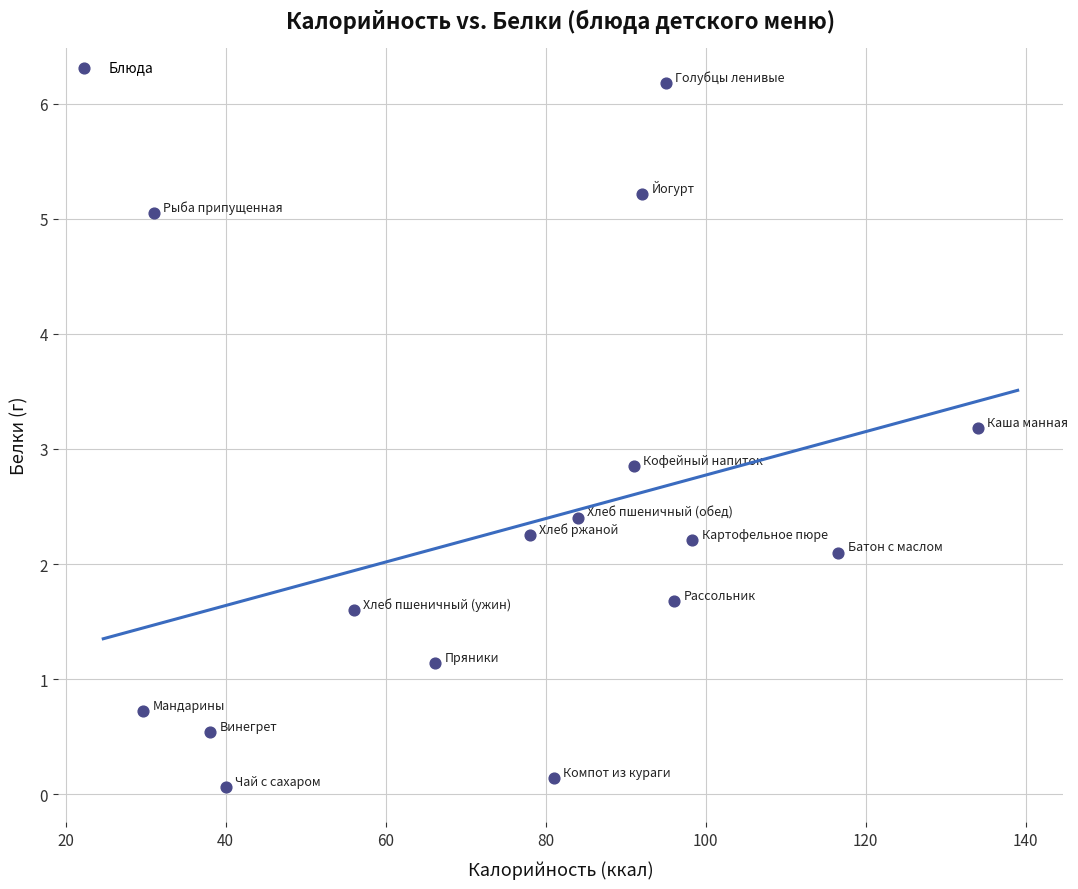

What is the range of Y values (max minus min)?

6.1